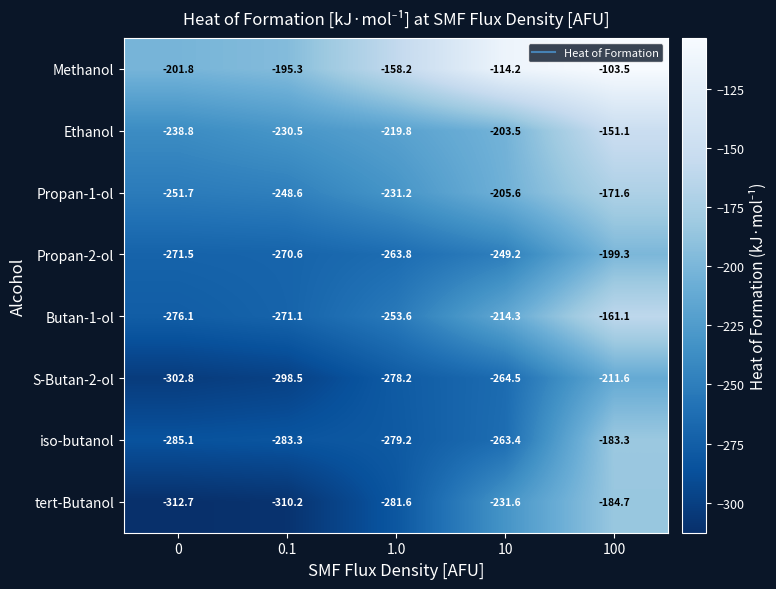

List the labels in order of S-Butan-2-ol value, smallest first.

0, 0.1, 1.0, 10, 100